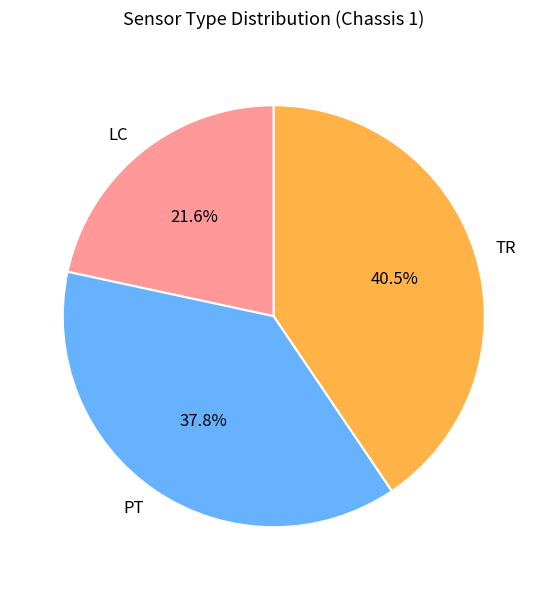

Is it true that LC is 22% of the pie?

True